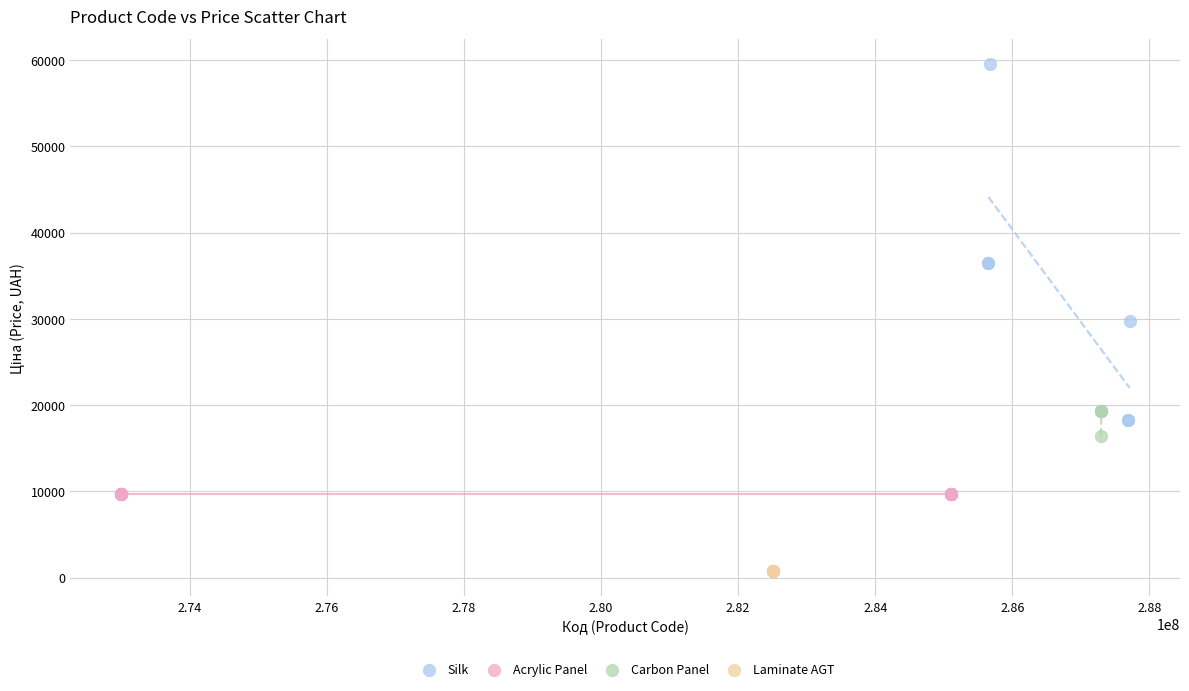

Which series contains the lowest Y value?

Laminate AGT